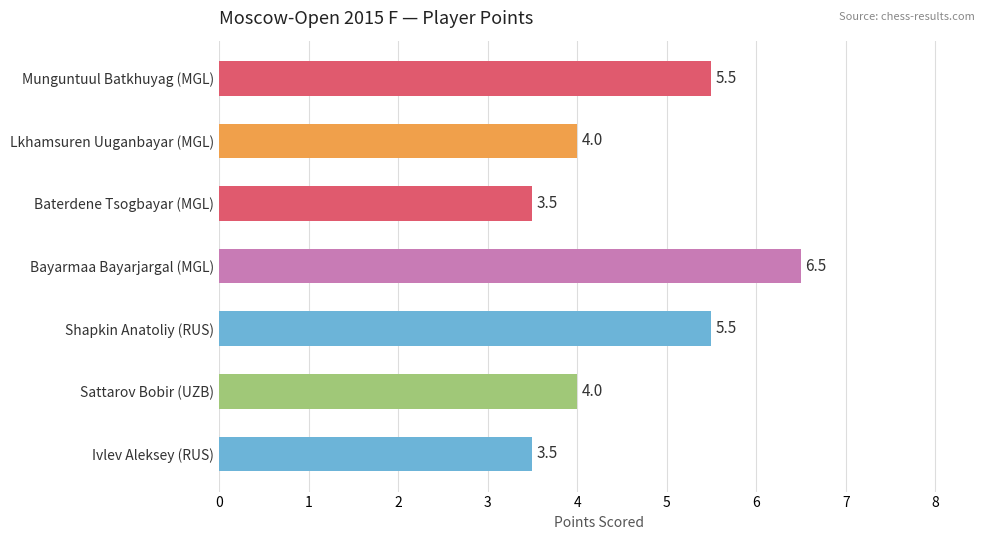

True or false: the data shows 3.5 at Ivlev Aleksey (RUS).

True